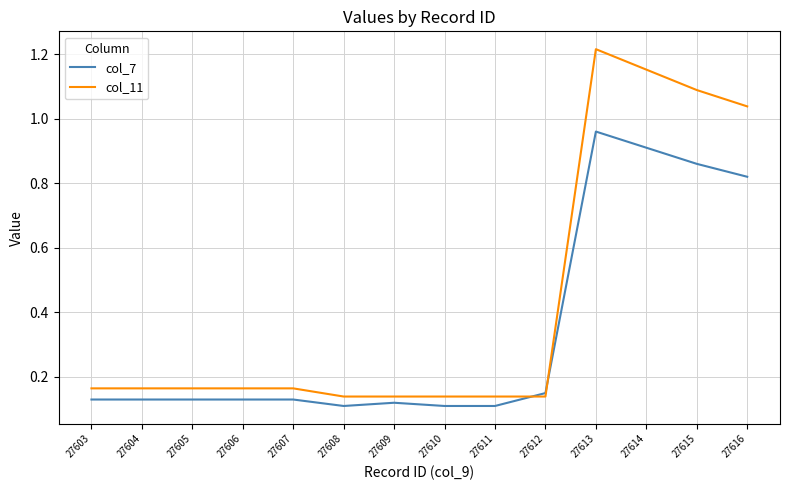

List the series in order of their peak value, highest first.

col_11, col_7